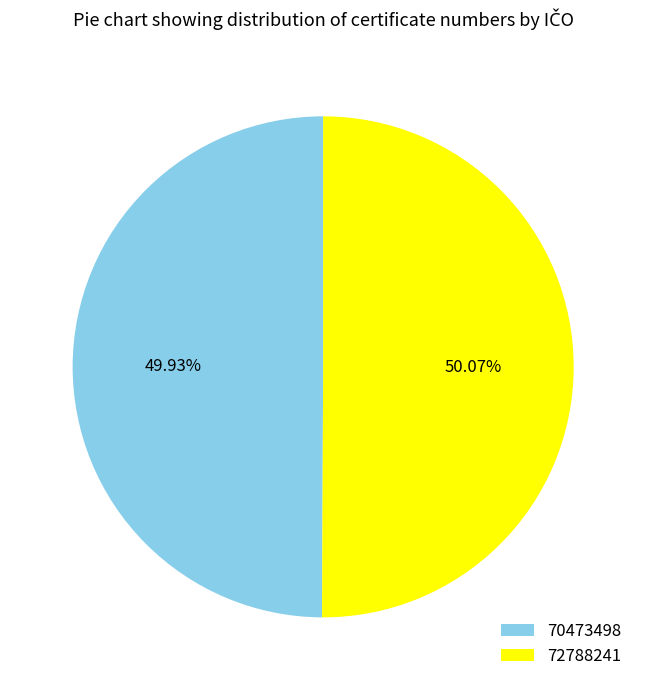

Is there any slice that represents more than half of the pie?

Yes